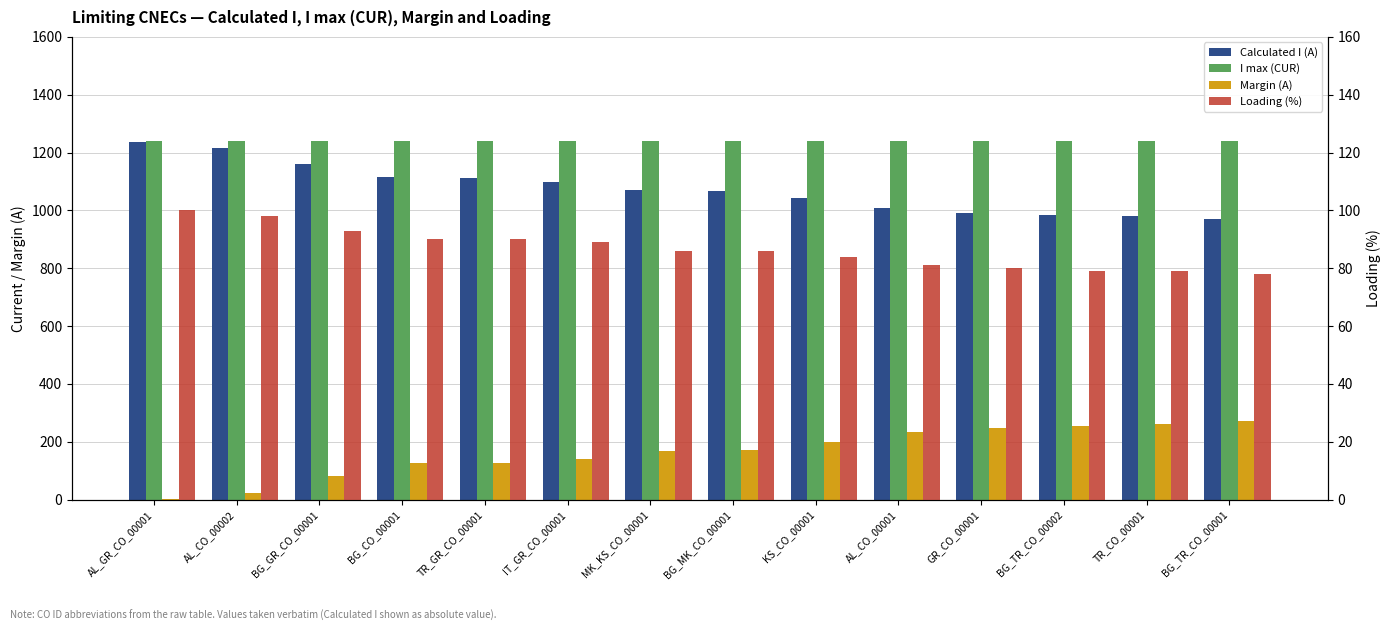

How many data points in Calculated I (A) are above 1071?

6